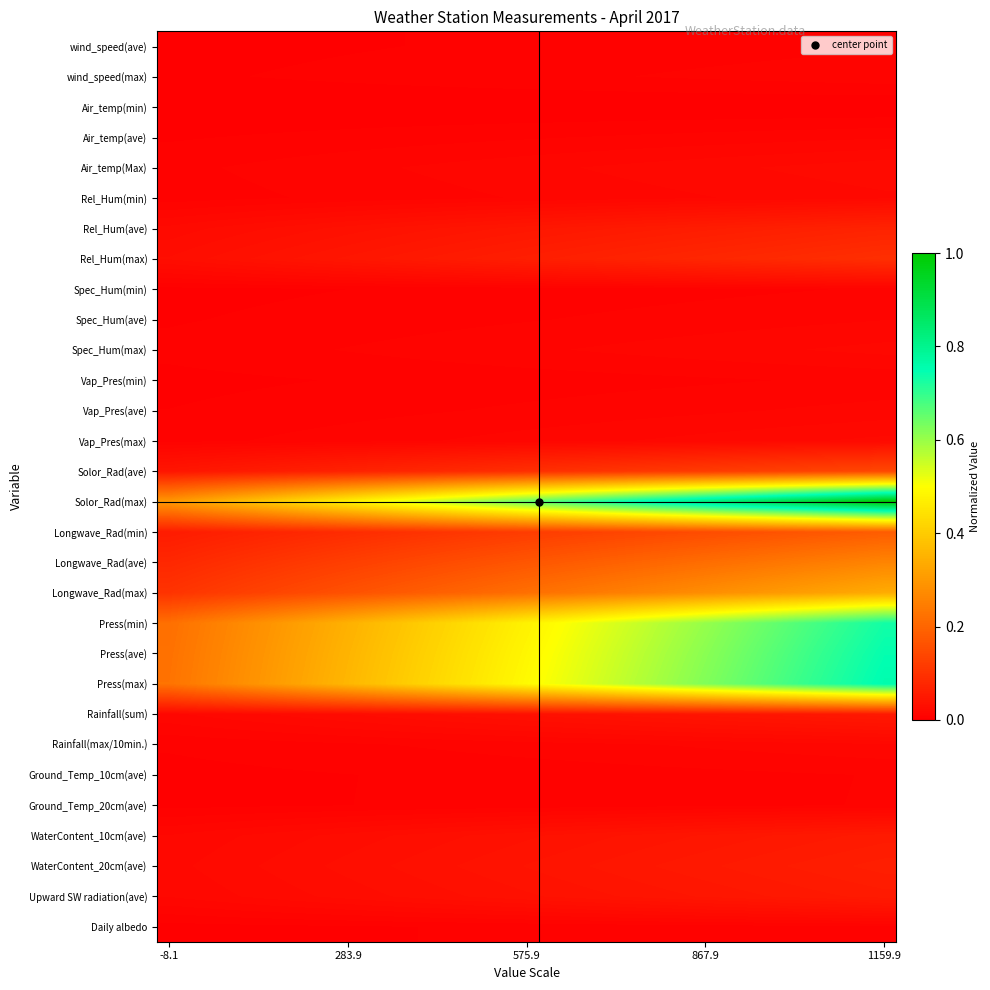

At how many categories does at least one series exceed 0?

30